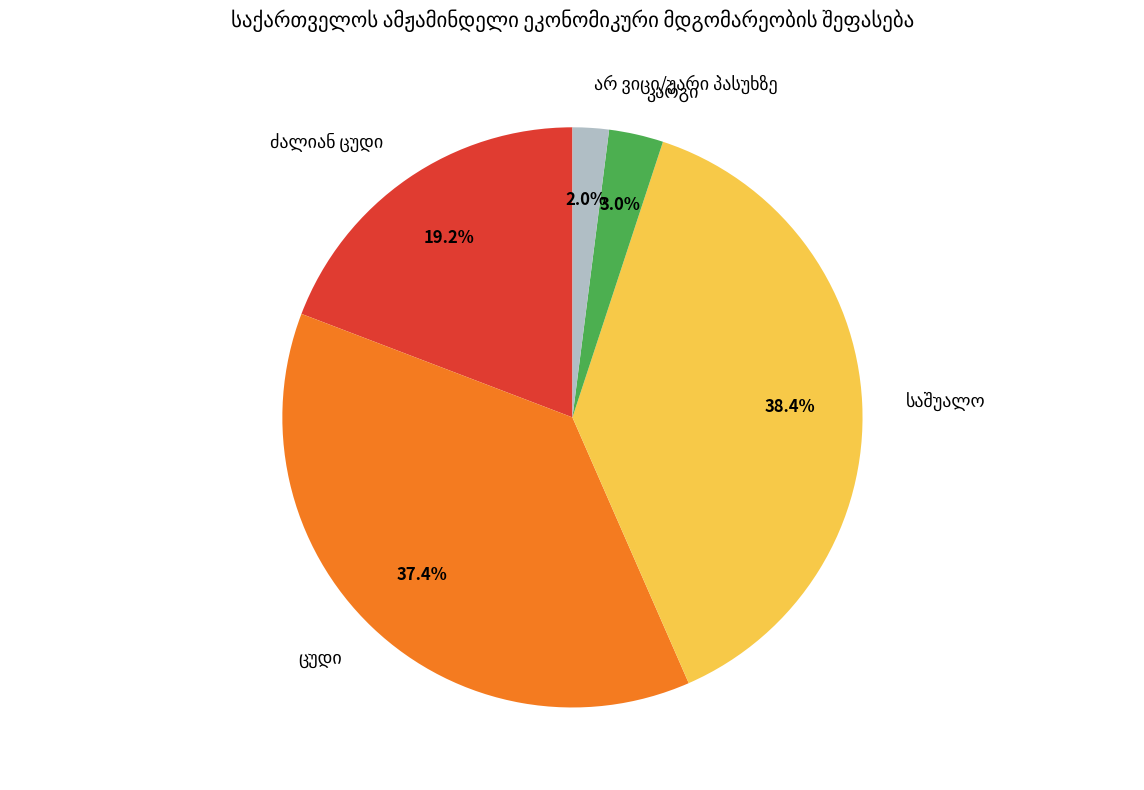

Is there a majority slice in this chart?

No